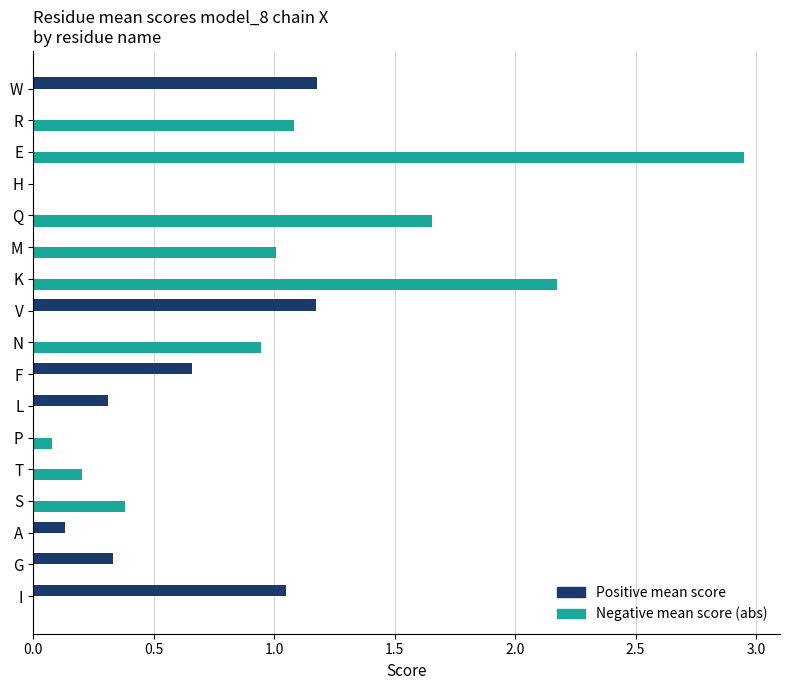

At which category does the chart reach its peak across all series?

E